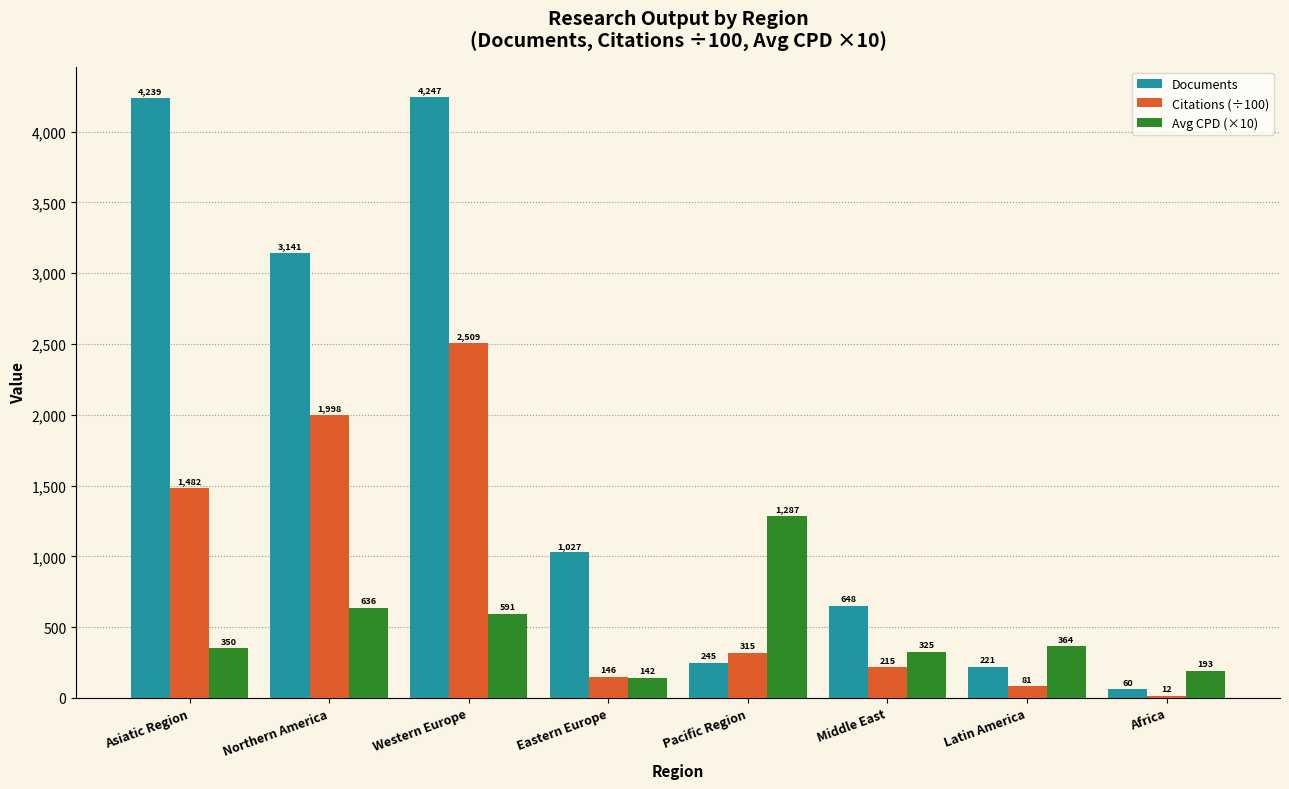

The Avg CPD (×10) series shows 56.1 at Africa. True or false?

False